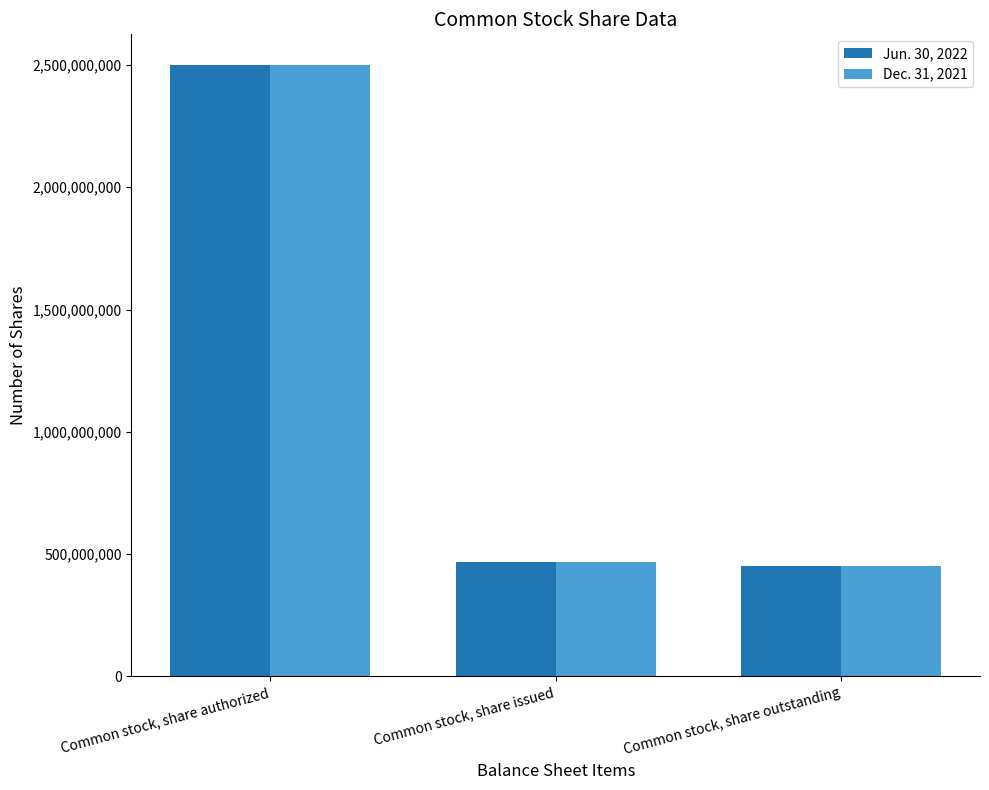

What is the total value across all series at Common stock, share outstanding?

900360958